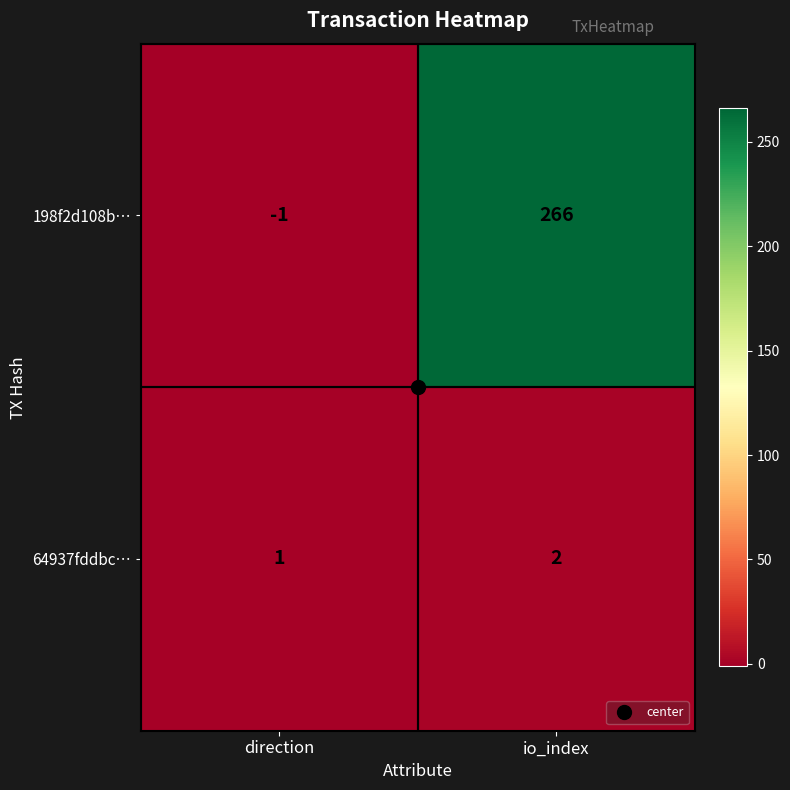

True or false: 198f2d108b… has a value of 266 at io_index.

True